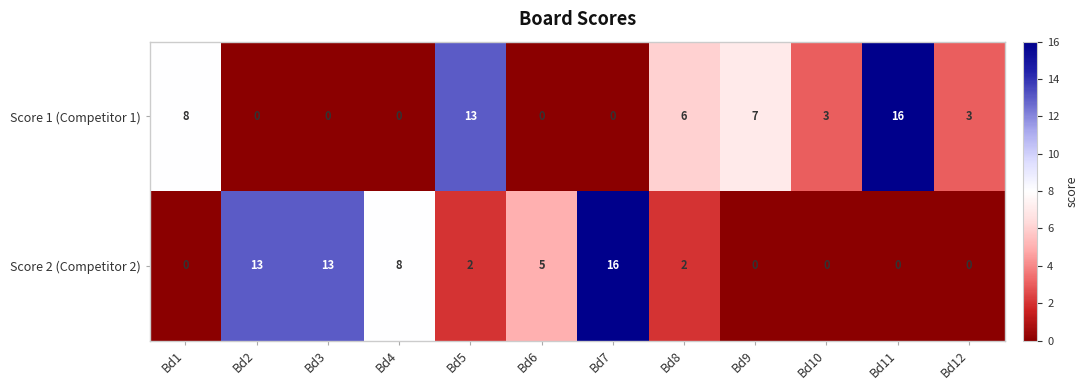

What is the sum of all Score 2 (Competitor 2) values?

59